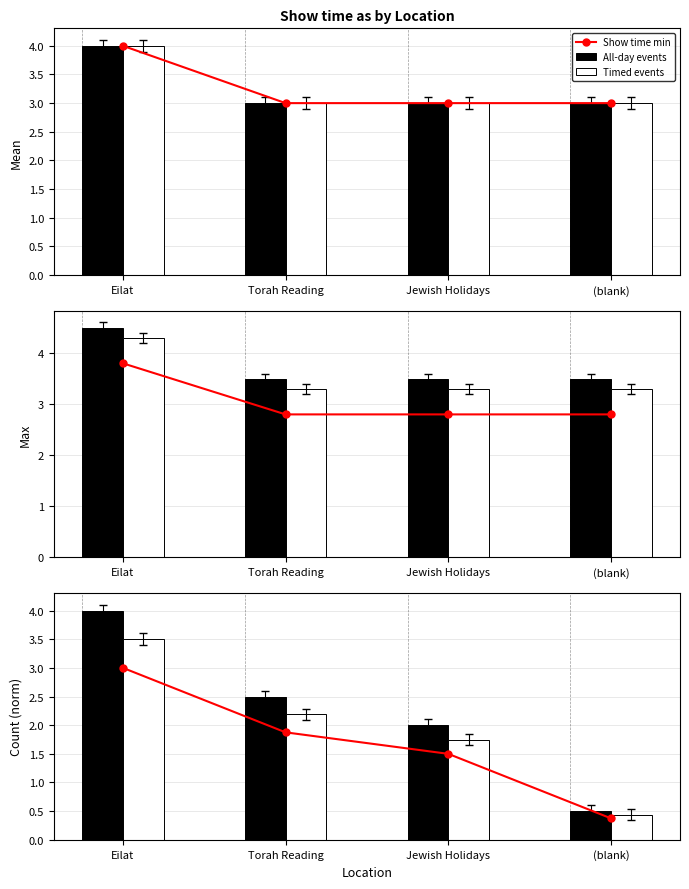

What position from the right is Jewish Holidays?

2